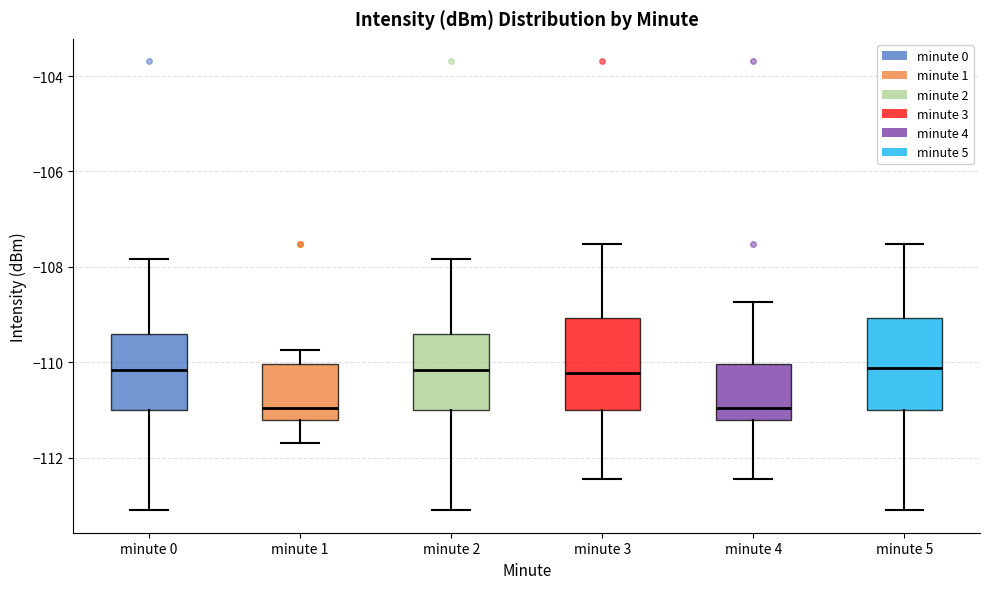

Where is the upper edge of the box for minute 3 on the y-axis? The values are not printed on the chart, so give them approximately, as read against the axis.

-109.0